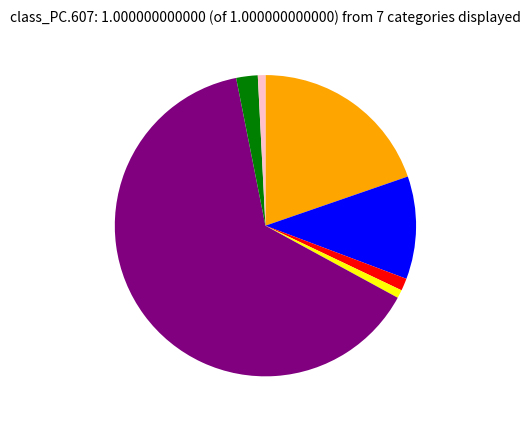

Does any single category account for the majority?

Yes